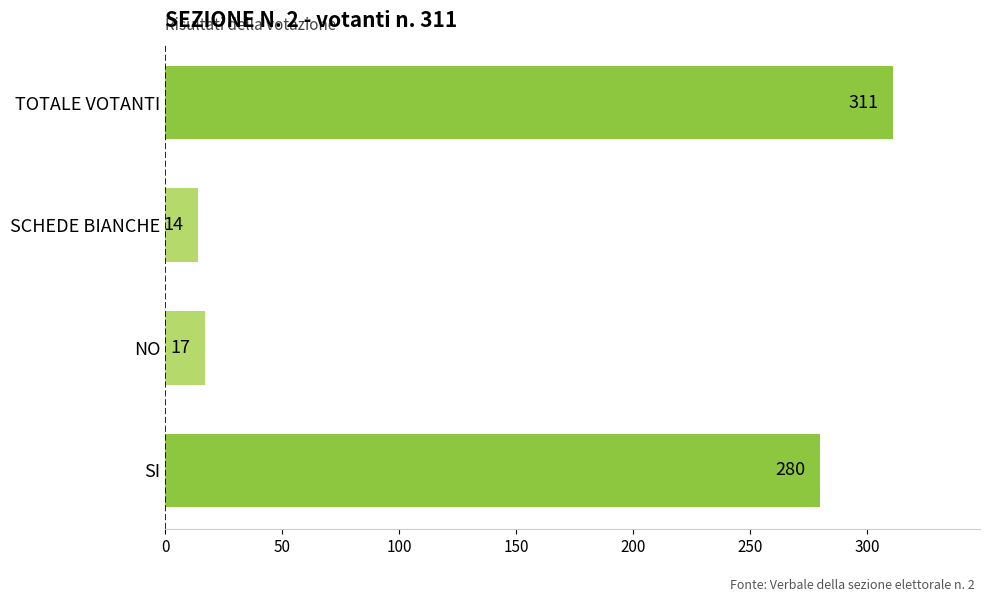

Reading top to bottom, list all the values displayed in this chart.

311	14	17	280